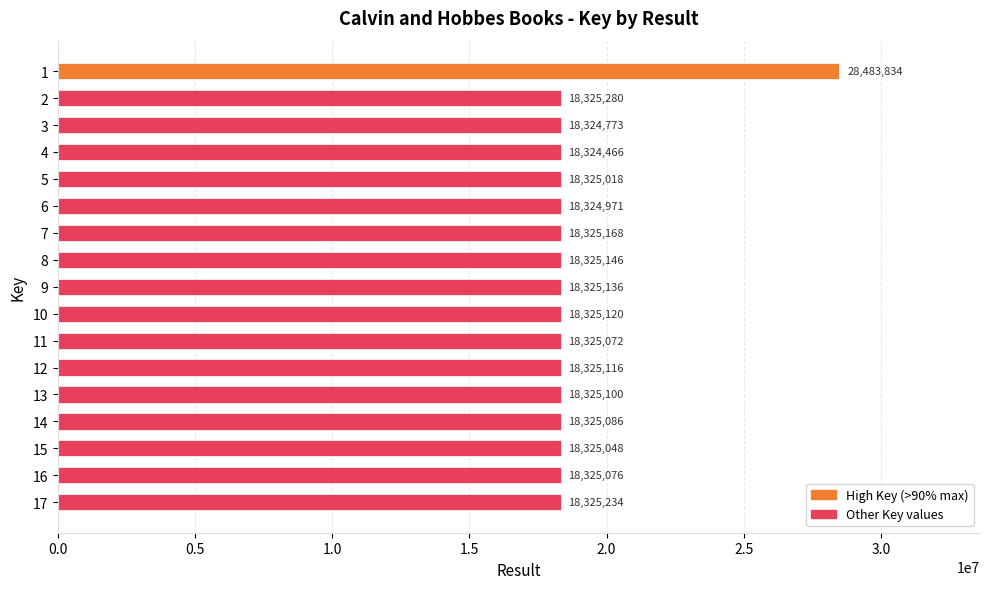

The value at 12 is 26802746. True or false?

False